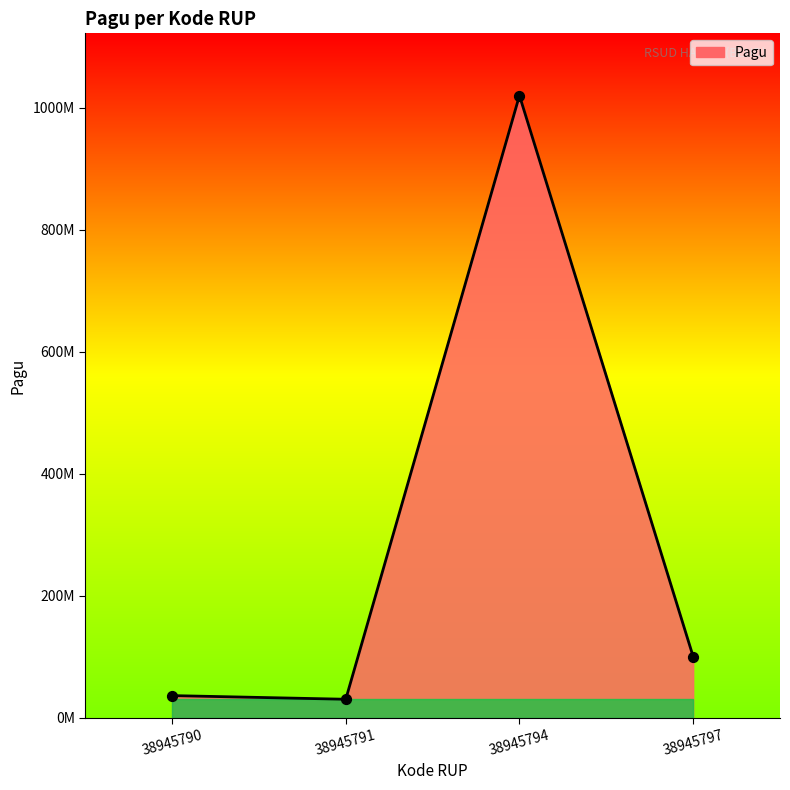

What is the change in value from 38945791 to 38945794?

+990000000